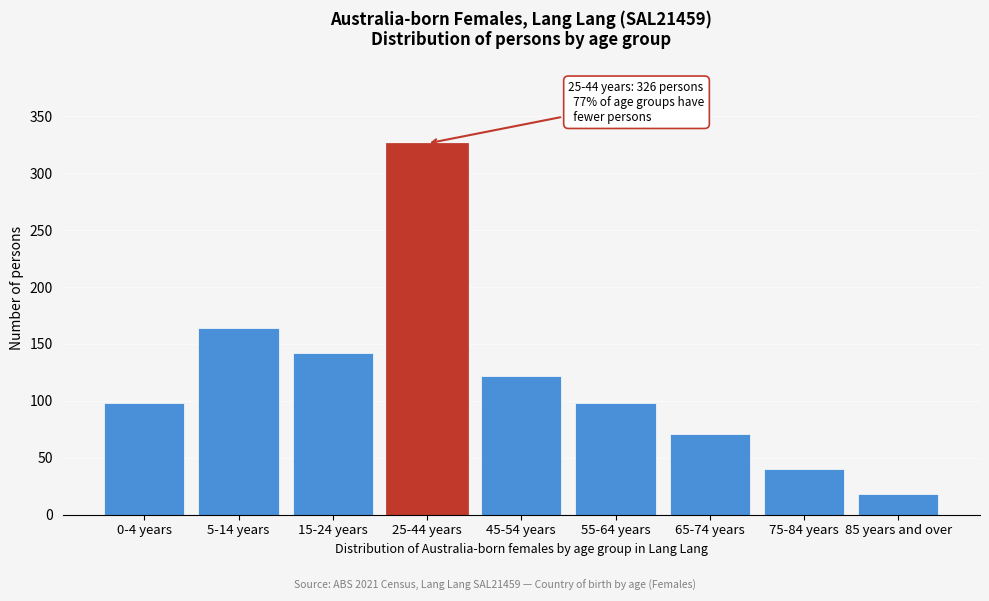

Reading left to right, what are all the values shown in this chart?

98	164	142	326	122	98	71	40	18